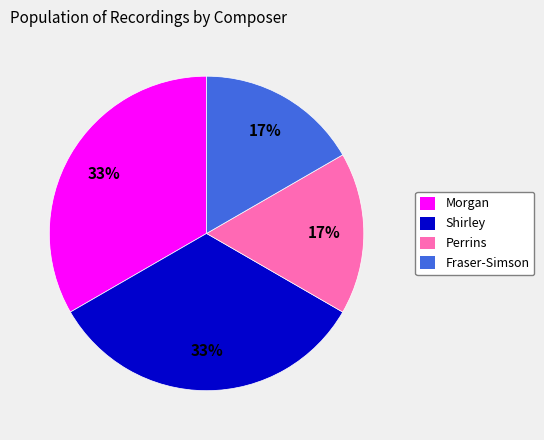

To the nearest percent, what portion does Morgan represent?

33%